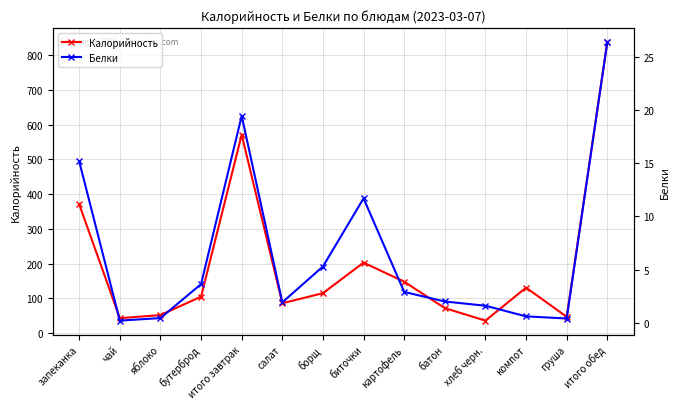

At which label is Калорийность closest to 437?

запеканка